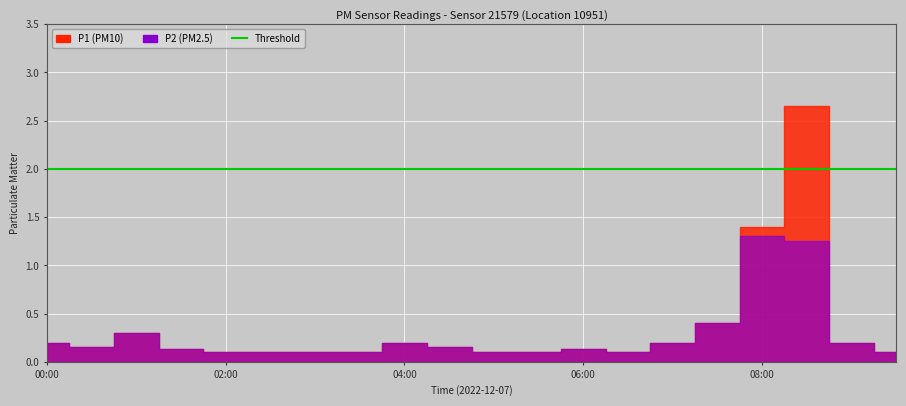

What position from the left is 00:30?

2